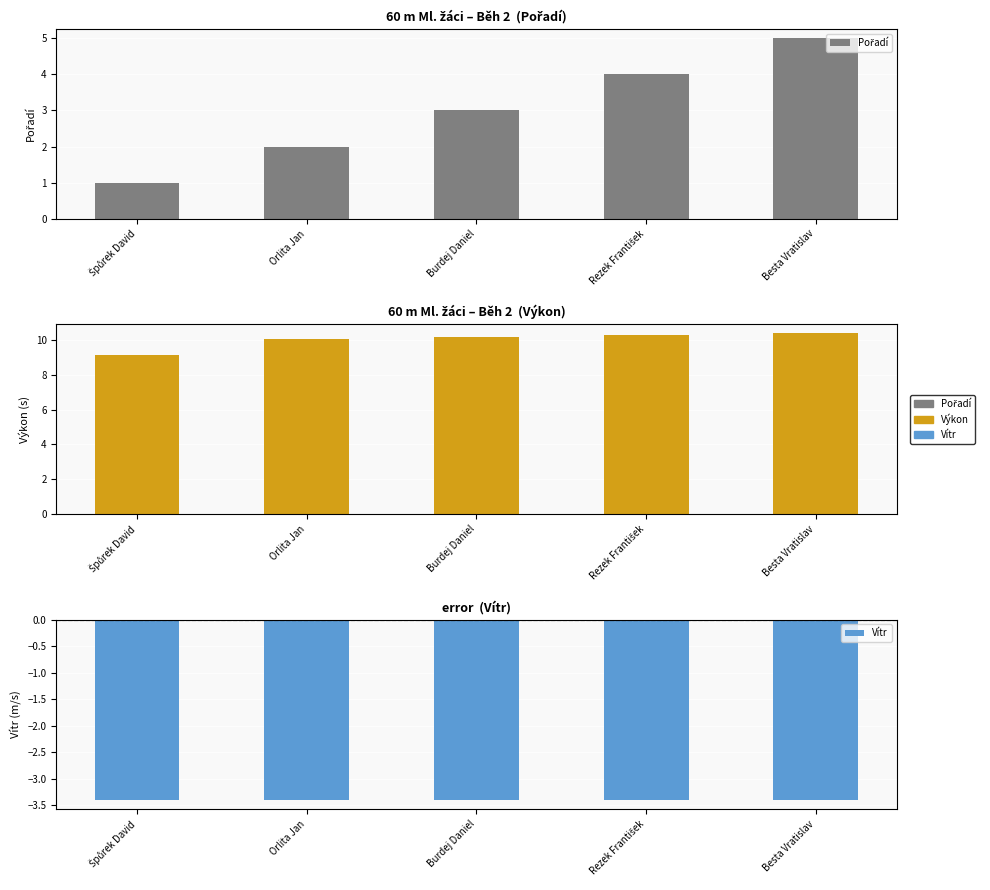

Rank the series by their average value, from lowest to highest.

Vítr, Pořadí, Výkon